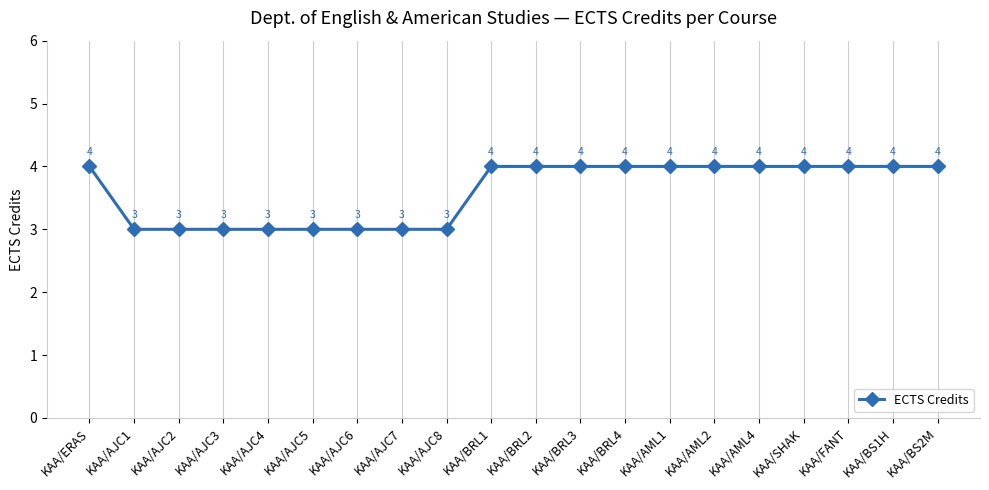

What is the maximum value shown in the chart?

4